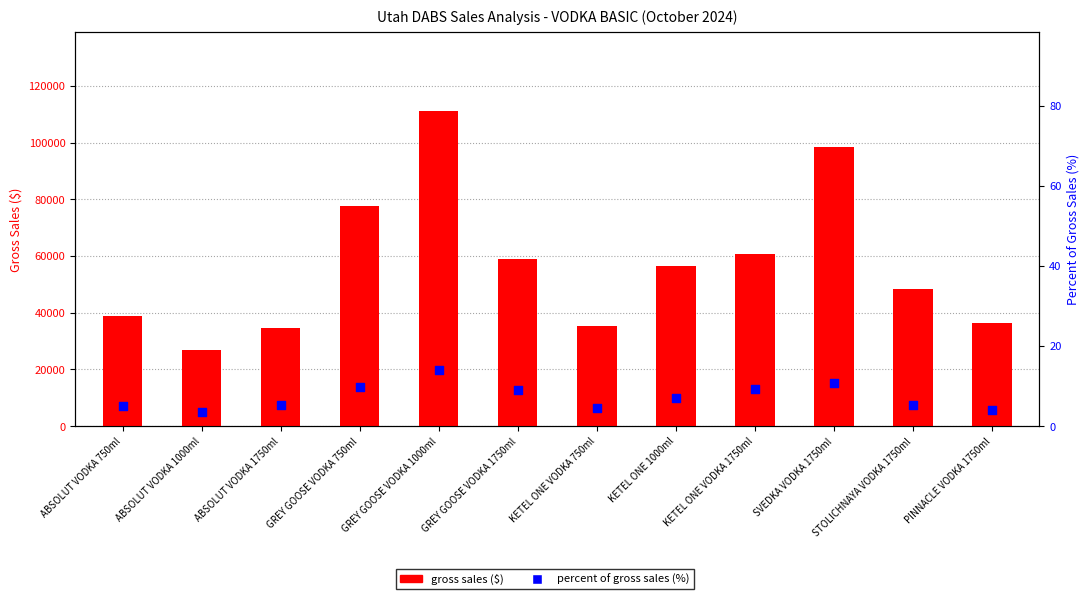

Is the value of percent of gross sales (%) at STOLICHNAYA VODKA 1750ml greater than the value of gross sales ($) at KETEL ONE 1000ml?

No